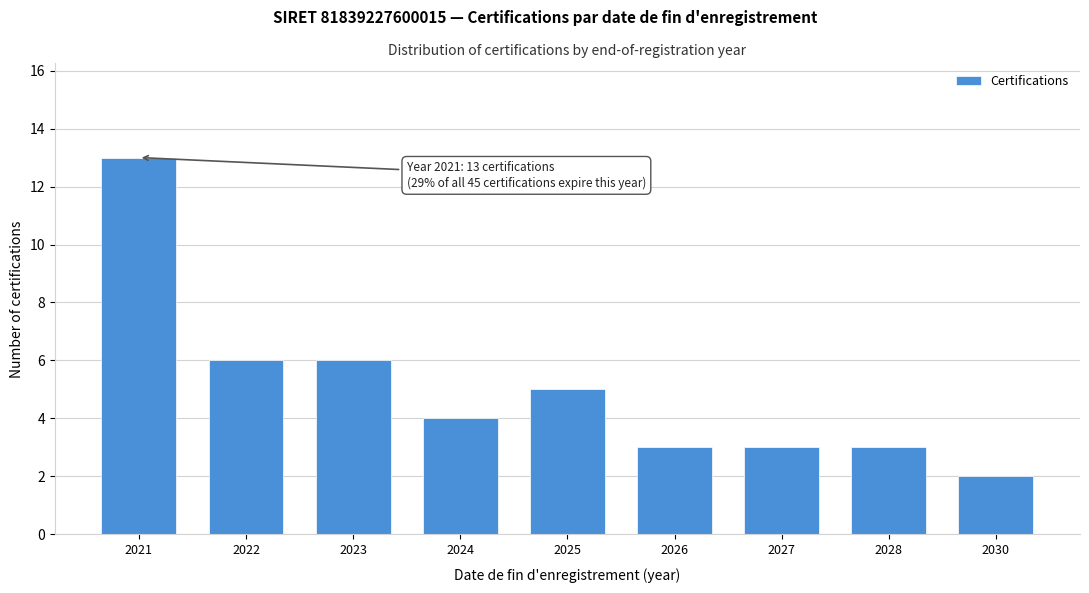

Reading left to right, what are all the values shown in this chart?

2021=13	2022=6	2023=6	2024=4	2025=5	2026=3	2027=3	2028=3	2030=2